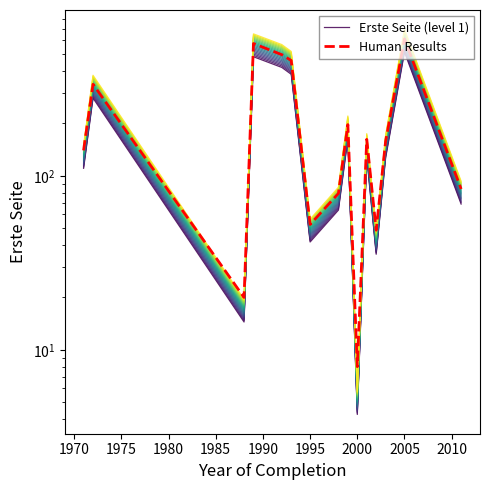

The Erste Seite (level 1) series shows 12.8 at 11. True or false?

False